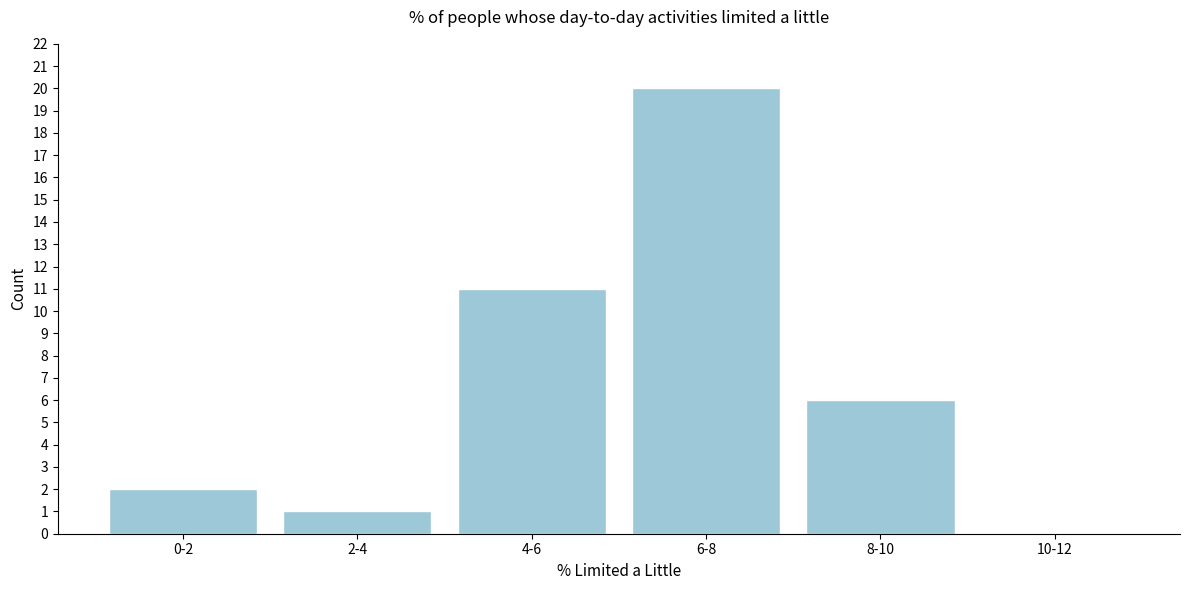

Reading left to right, what are all the values shown in this chart?

0-2=2	2-4=1	4-6=11	6-8=20	8-10=6	10-12=0